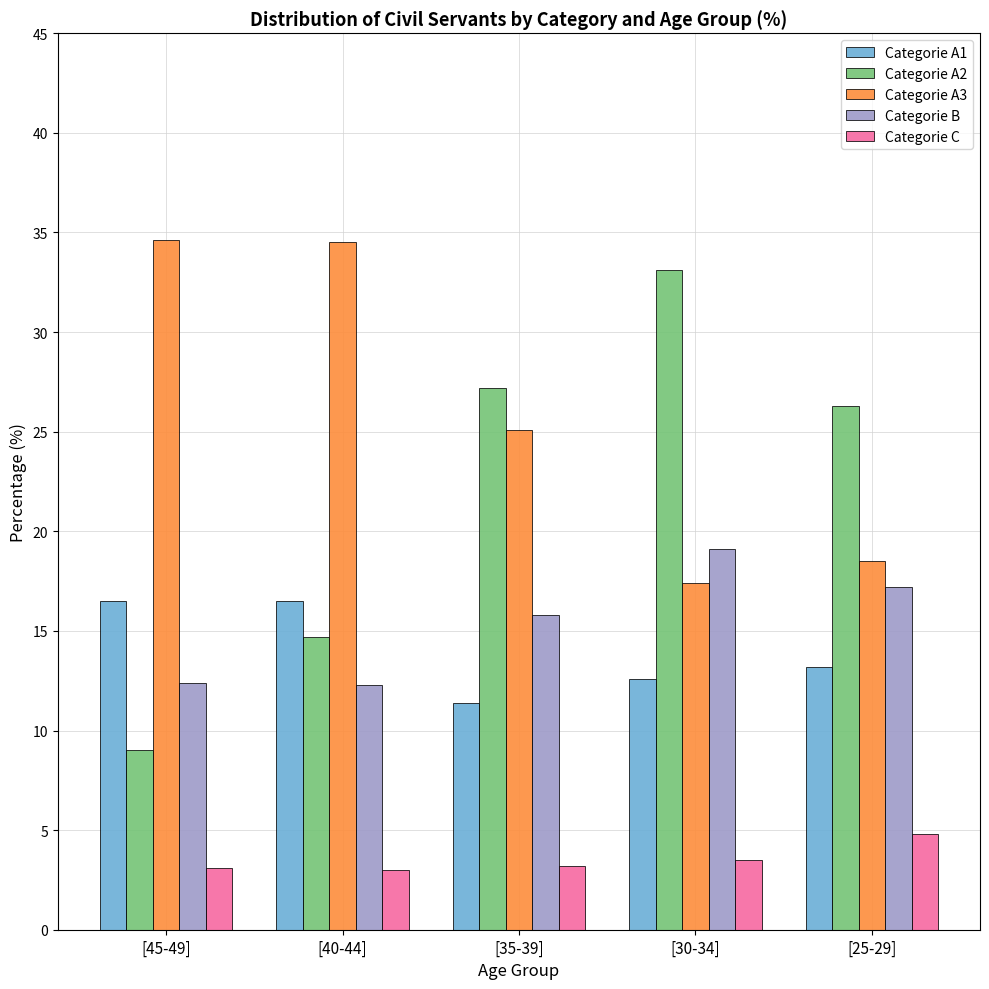

What is the maximum value for Categorie A2?

33.1